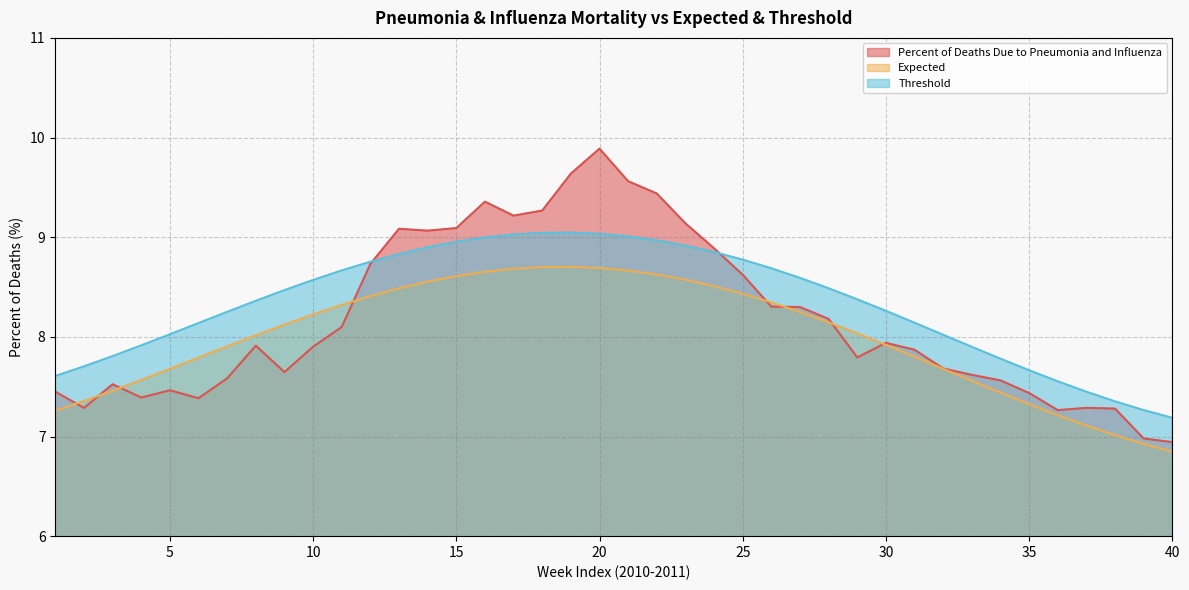

What is the value of the Threshold point at the 36th from the left?

7.6